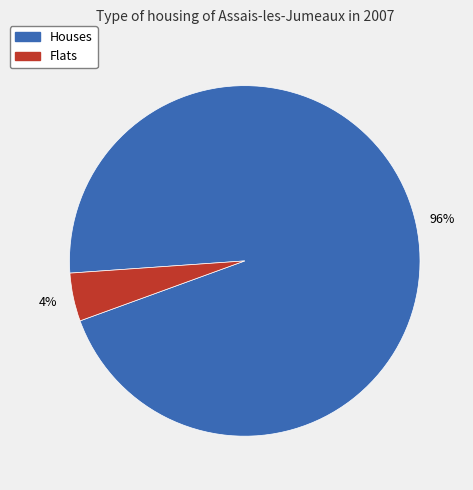

Rank the categories by value from highest to lowest.

Houses, Flats